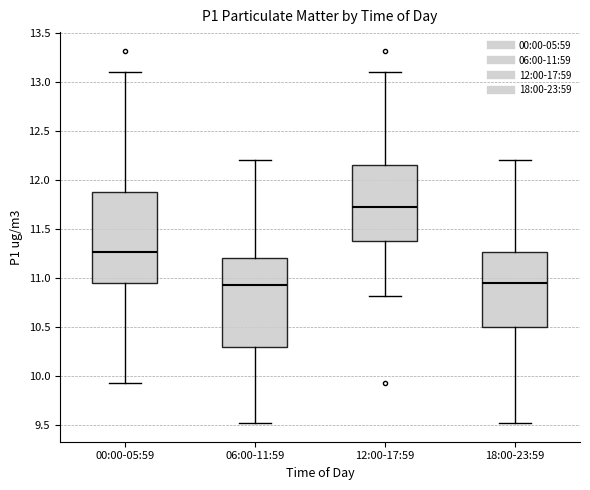

Reading left to right, transcribe this box plot: for each box, give where its median line is, the range the box spans, and where its two whiskers end, as read against the y-axis. The values are not printed on the chart, so give them approximately, as read against the axis.

00:00-05:59: median 11.25, box 10.95 to 11.90, whiskers 9.95 to 13.10
06:00-11:59: median 10.95, box 10.30 to 11.20, whiskers 9.50 to 12.20
12:00-17:59: median 11.75, box 11.40 to 12.15, whiskers 10.80 to 13.10
18:00-23:59: median 10.95, box 10.50 to 11.25, whiskers 9.50 to 12.20